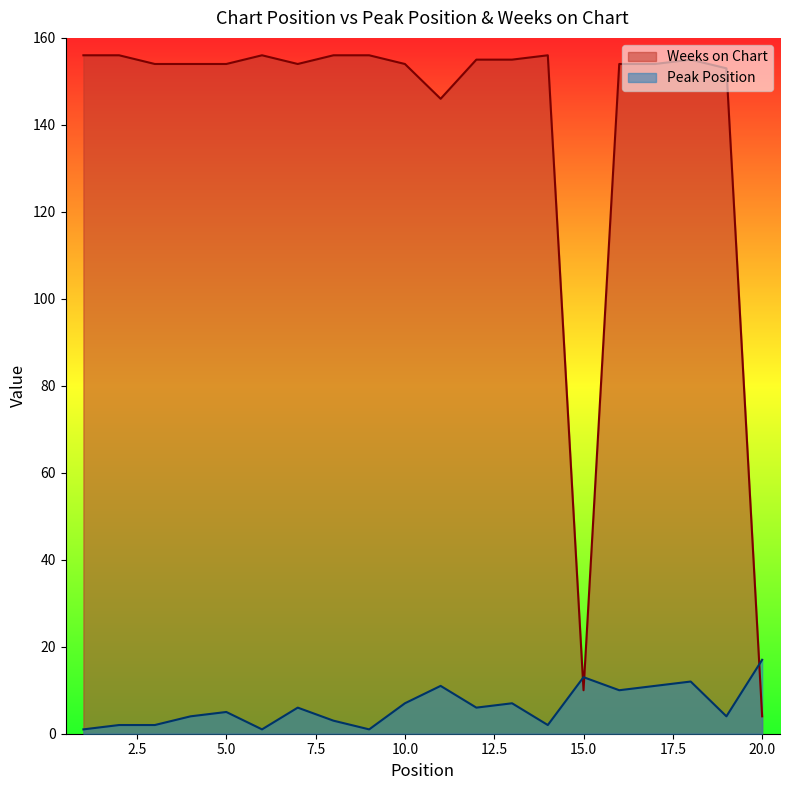

How many series are shown in this chart?

2